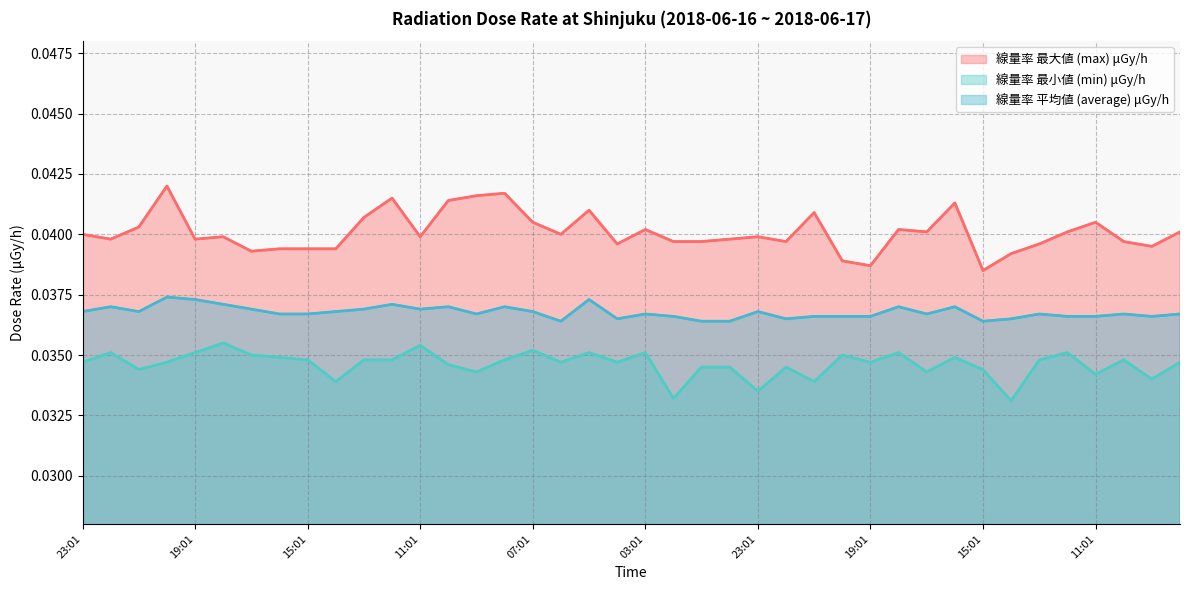

Does the chart display data point markers on the line(s)?

No